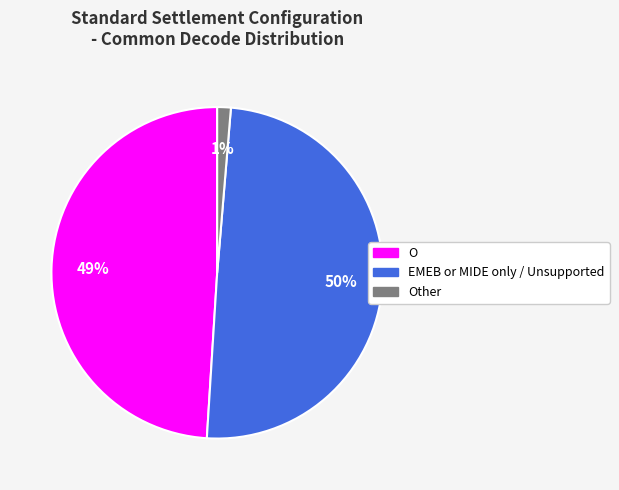

To the nearest percent, what is the average slice percentage?

33%